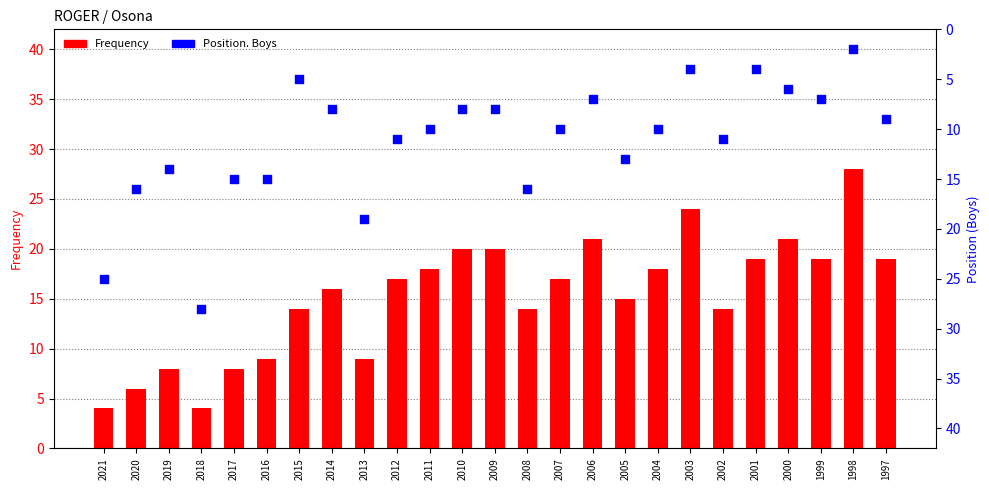

Which series reaches the minimum Y coordinate?

Position. Boys